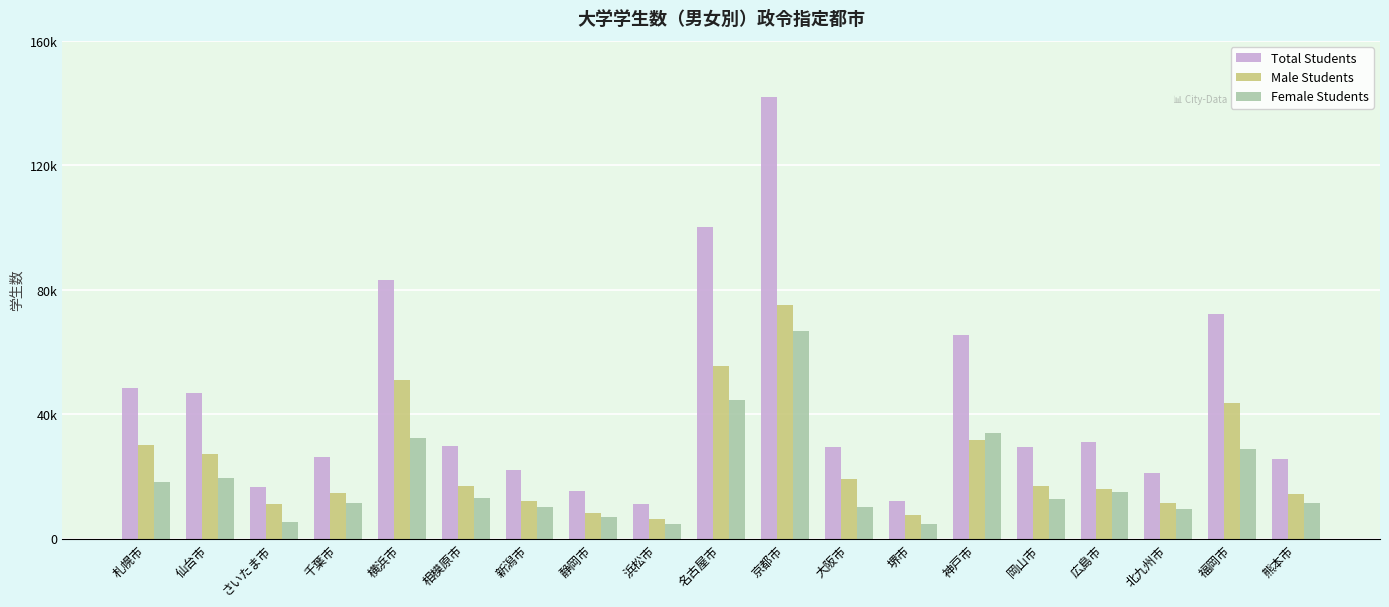

Where does the Total Students series first go above 29541?

札幌市